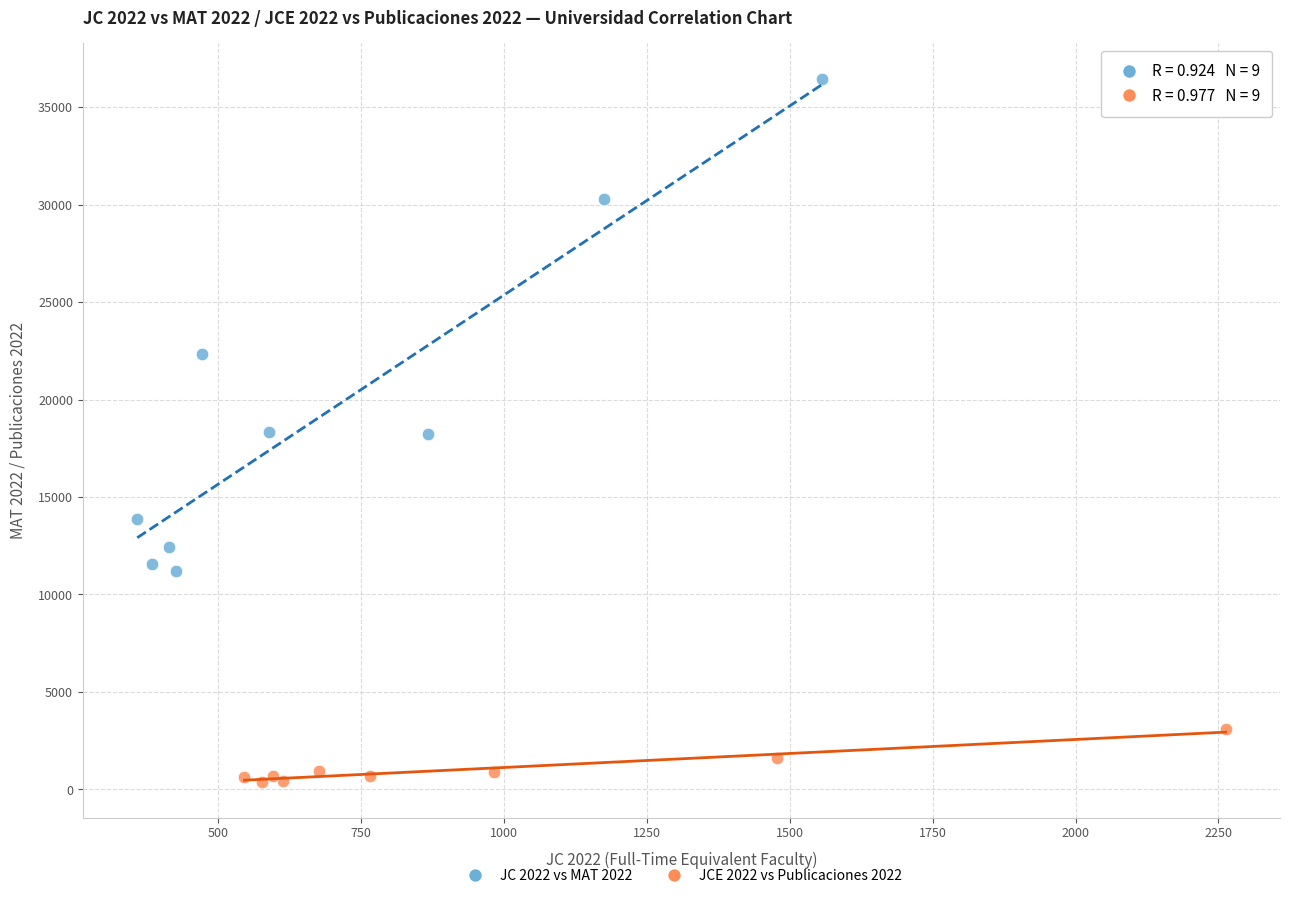

Which series contains the lowest Y value?

JCE 2022 vs Publicaciones 2022